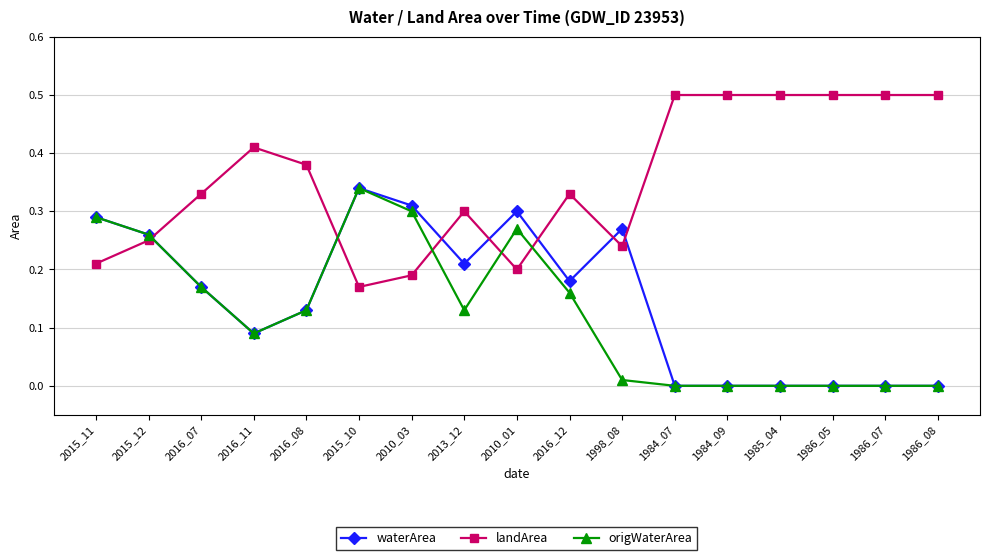

True or false: origWaterArea has a value of 0.0 at 1985_04.

True